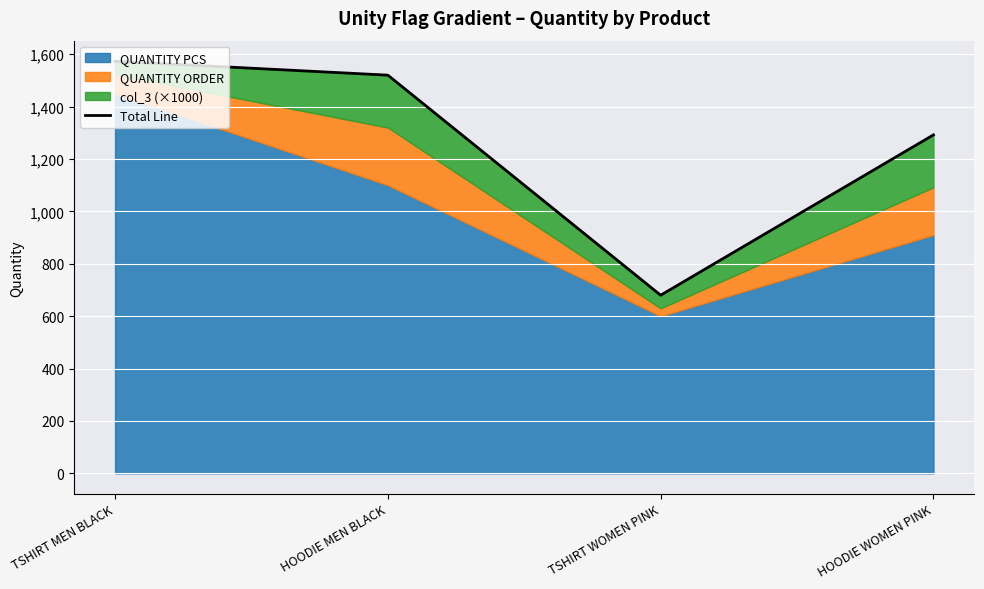

The value at HOODIE WOMEN PINK is 1292. True or false?

True